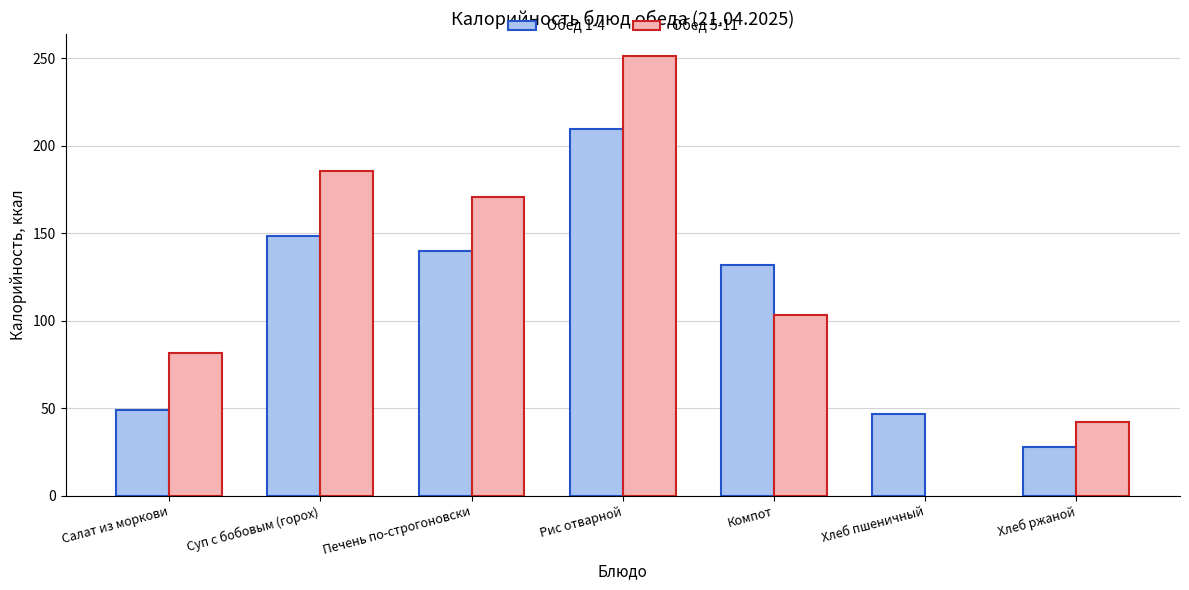

Is the value of Обед 5-11 at Суп с бобовым (горох) greater than the value of Обед 1-4 at Хлеб пшеничный?

Yes